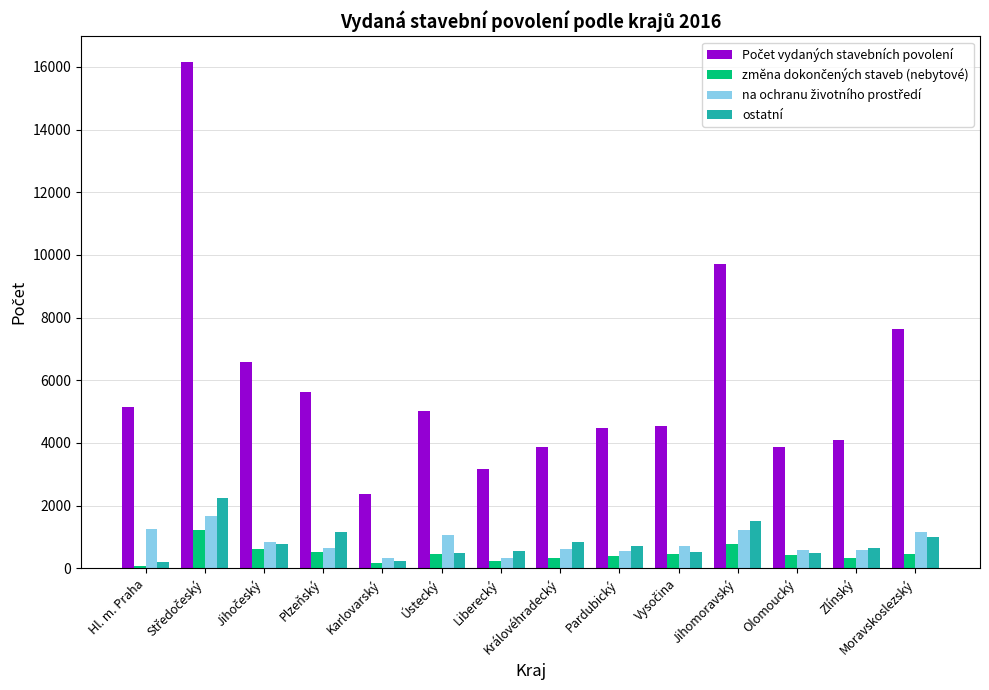

What is the sum of all ostatní values?

11413